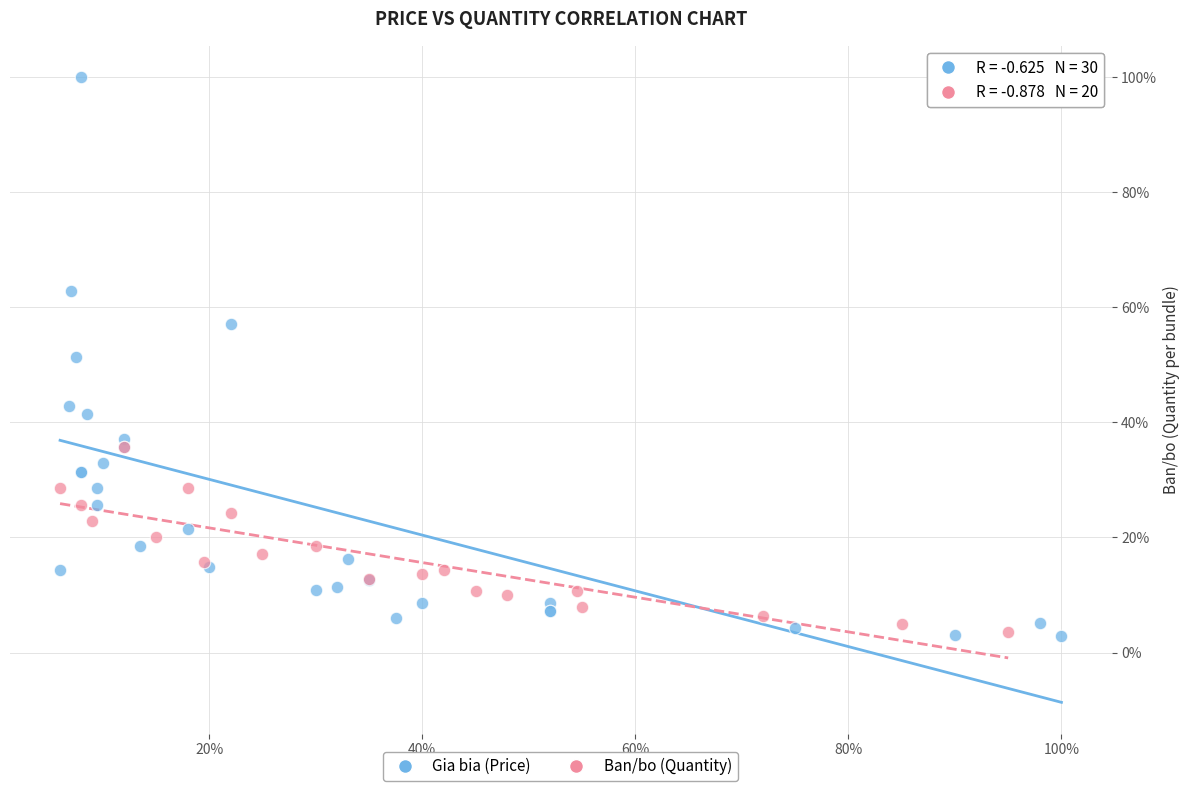

What are all the series names shown in the legend?

Gia bia (Price), Ban/bo (Quantity)